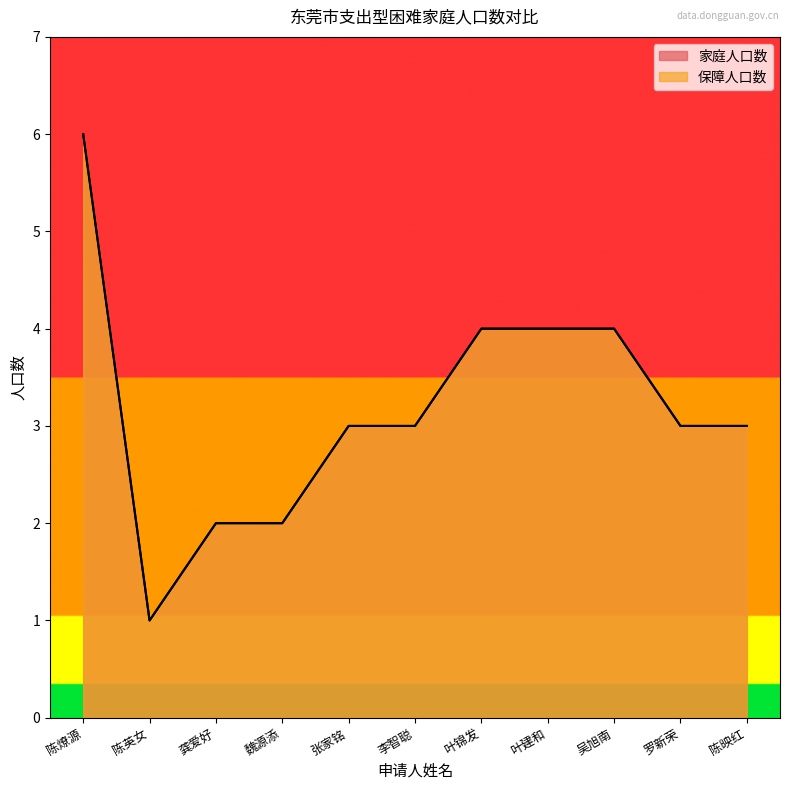

True or false: 保障人口数 and 家庭人口数 intersect in this chart.

False